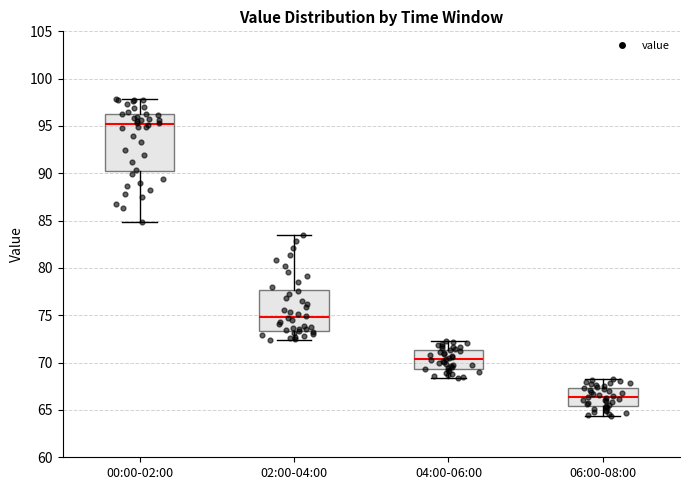

Where is the upper edge of the box for 00:00-02:00 on the y-axis? The values are not printed on the chart, so give them approximately, as read against the axis.

96.5